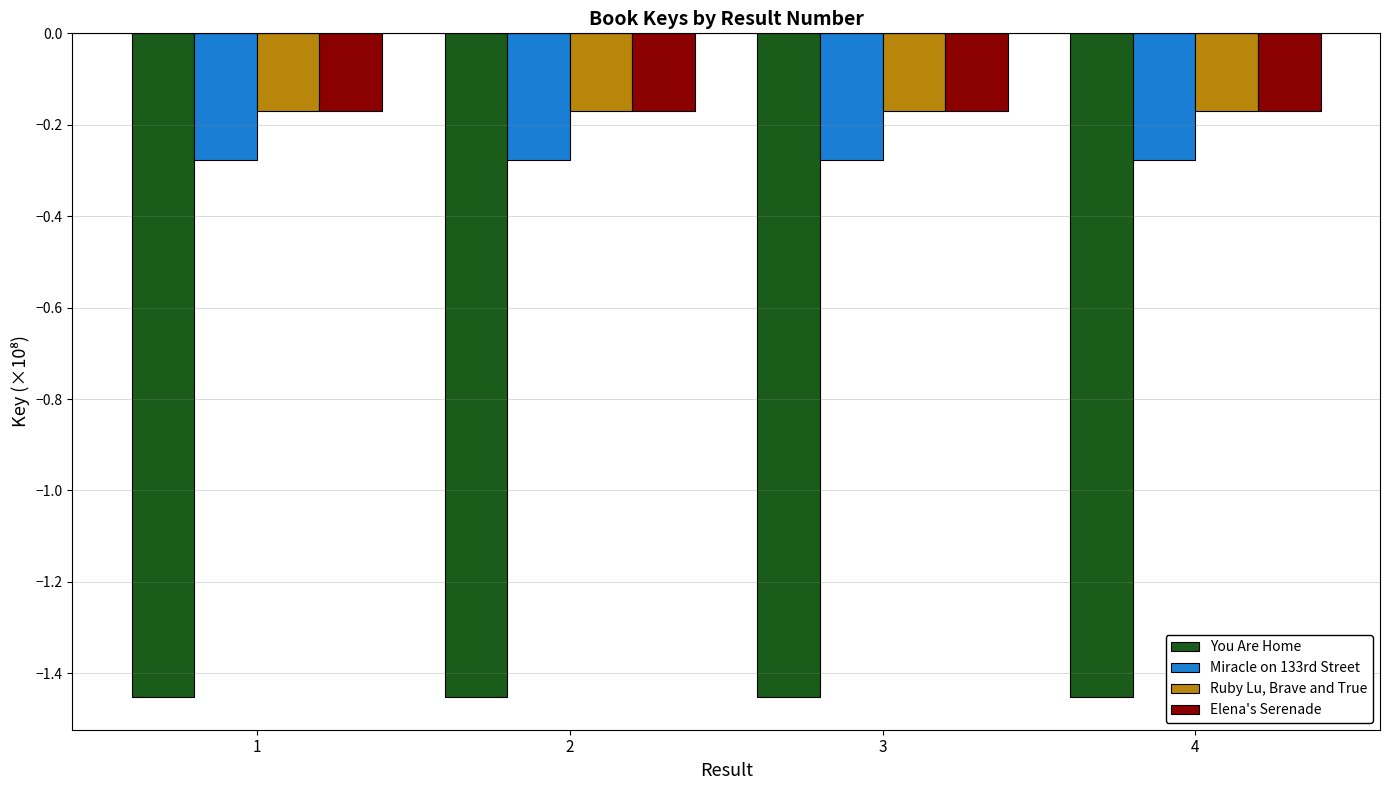

List the series in order of their peak value, highest first.

Ruby Lu, Brave and True, Elena's Serenade, Miracle on 133rd Street, You Are Home